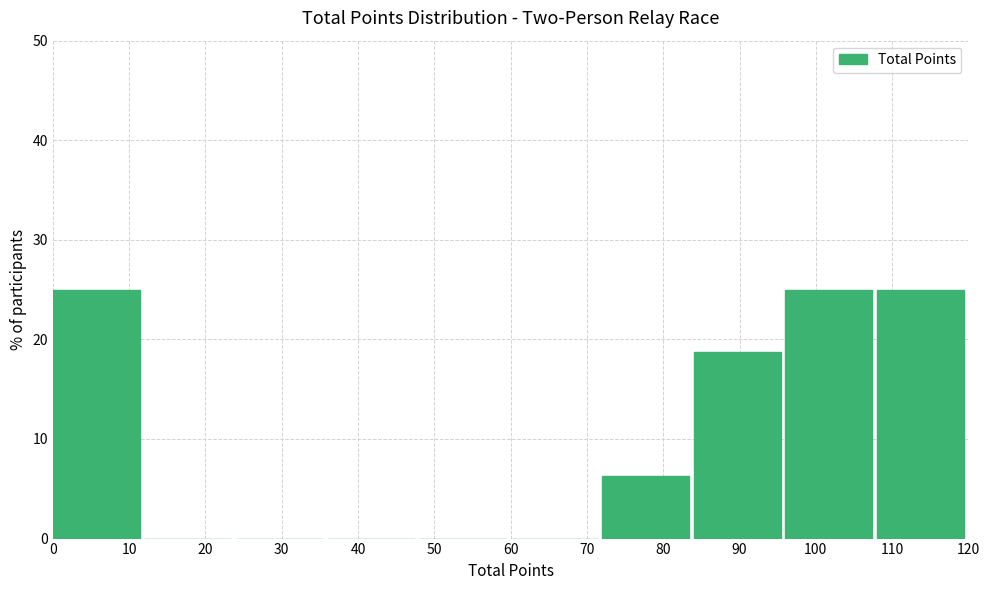

How tall is the bar that spans 108 to 120 on the x-axis? The values are not printed on the chart, so give them approximately, as read against the axis.

25